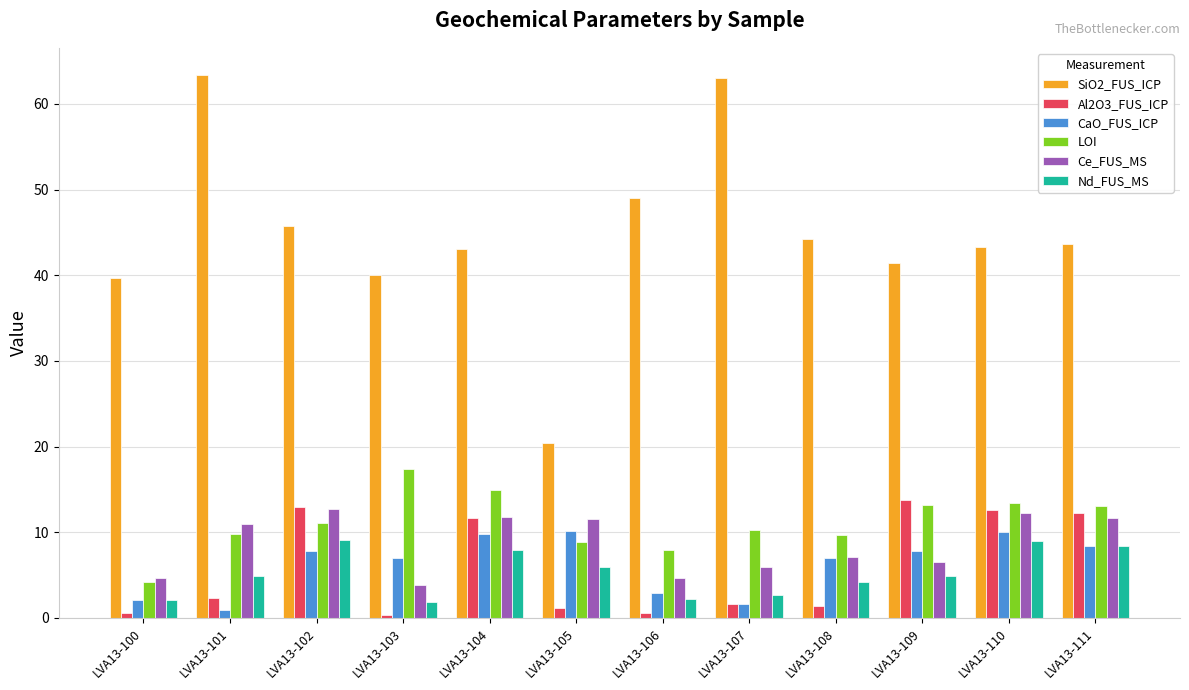

Which series has the largest range (max minus min)?

SiO2_FUS_ICP